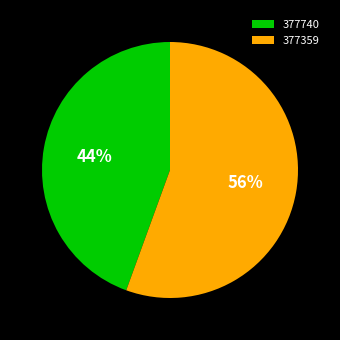

True or false: 377740 accounts for 38% of the total.

False